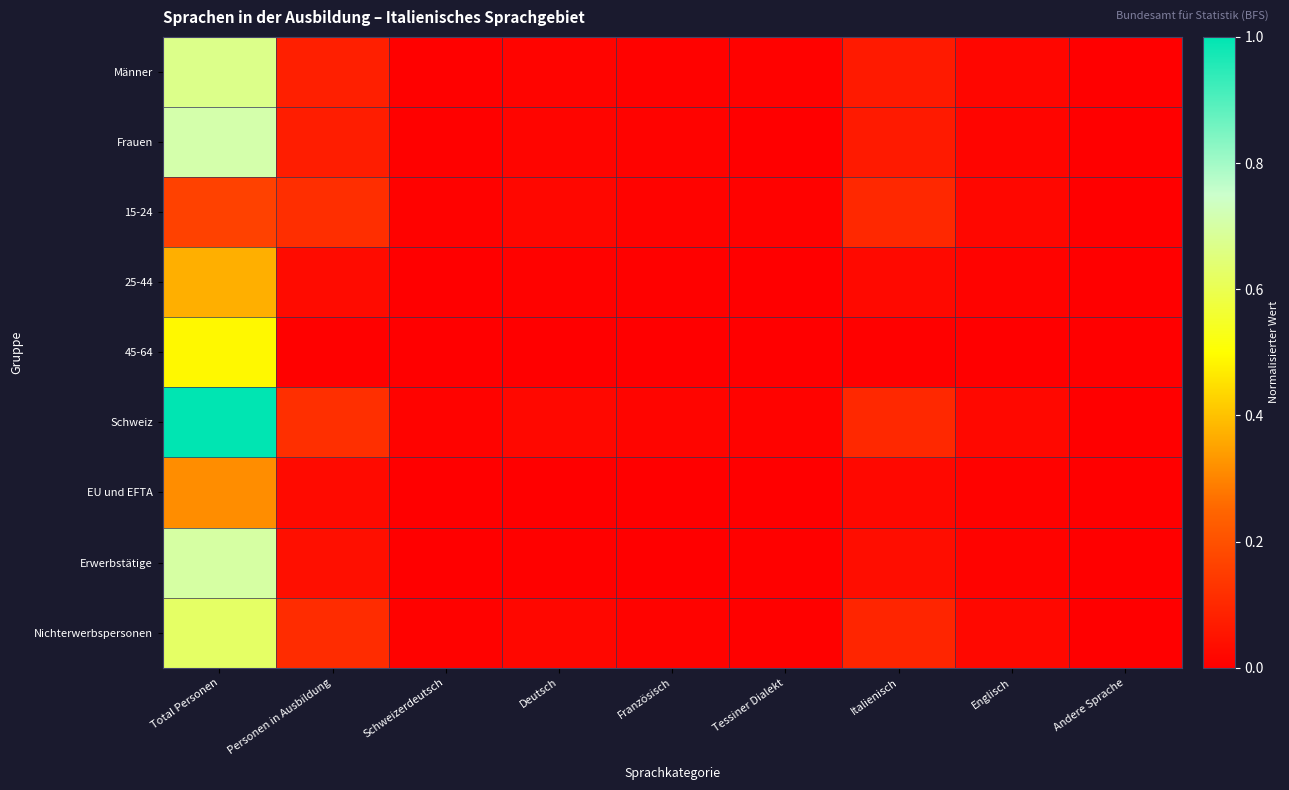

Which series has the widest spread of values?

Schweiz